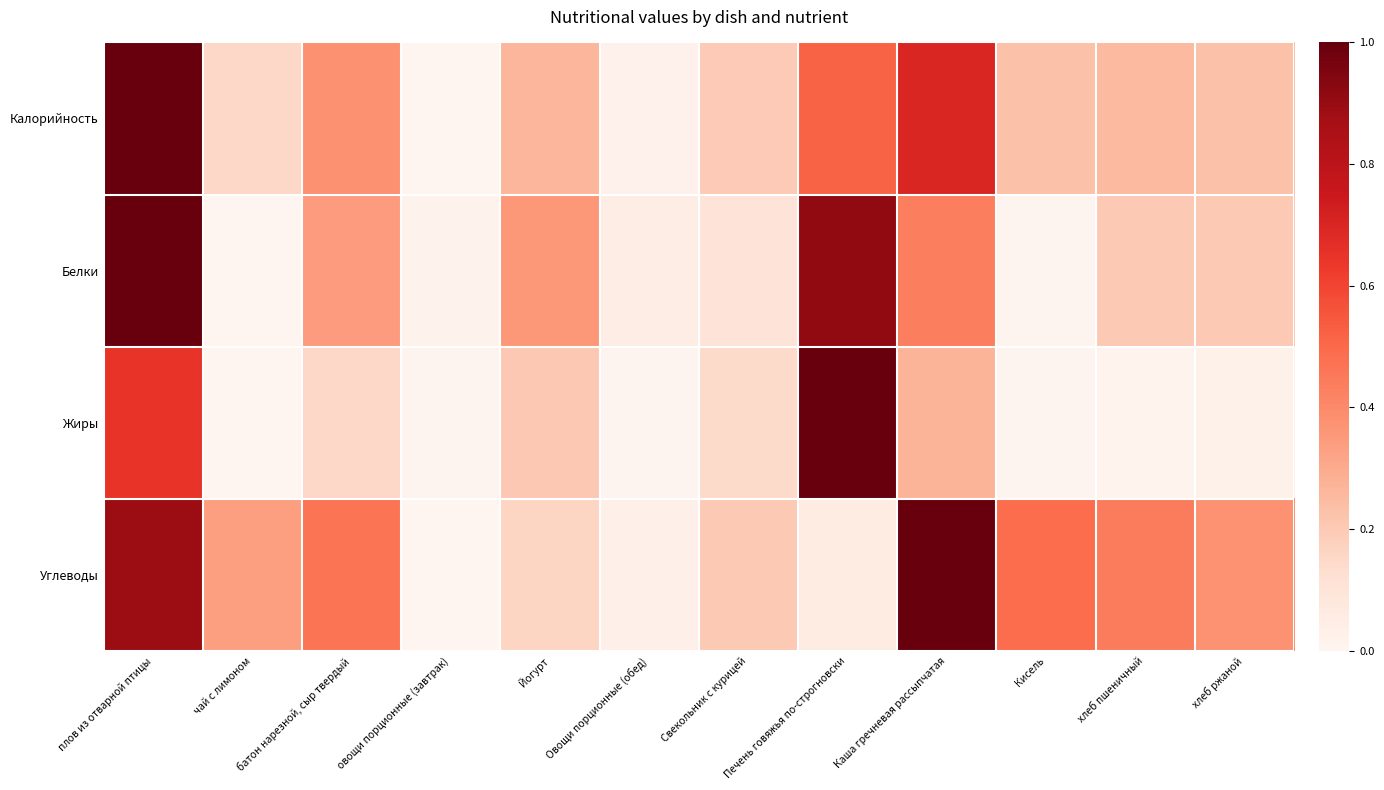

Reading left to right, what are all the values shown in this chart?

Калорийность: плов из отварной птицы=1.0	чай с лимоном=0.2	батон нарезной, сыр твердый=0.4	овощи порционные (завтрак)=0.0	Йогурт=0.3	Овощи порционные (обед)=0.0	Свекольник с курицей=0.2	Печень говяжья по-строгновски=0.5	Каша гречневая рассыпчатая=0.7	Кисель=0.2	хлеб пшеничный=0.3	хлеб ржаной=0.2
Белки: плов из отварной птицы=1.0	чай с лимоном=0.0	батон нарезной, сыр твердый=0.3	овощи порционные (завтрак)=0.0	Йогурт=0.4	Овощи порционные (обед)=0.0	Свекольник с курицей=0.1	Печень говяжья по-строгновски=0.9	Каша гречневая рассыпчатая=0.4	Кисель=0.0	хлеб пшеничный=0.2	хлеб ржаной=0.2
Жиры: плов из отварной птицы=0.7	чай с лимоном=0.0	батон нарезной, сыр твердый=0.2	овощи порционные (завтрак)=0.0	Йогурт=0.2	Овощи порционные (обед)=0.0	Свекольник с курицей=0.1	Печень говяжья по-строгновски=1.0	Каша гречневая рассыпчатая=0.3	Кисель=0.0	хлеб пшеничный=0.0	хлеб ржаной=0.0
Углеводы: плов из отварной птицы=0.9	чай с лимоном=0.3	батон нарезной, сыр твердый=0.5	овощи порционные (завтрак)=0.0	Йогурт=0.2	Овощи порционные (обед)=0.0	Свекольник с курицей=0.2	Печень говяжья по-строгновски=0.1	Каша гречневая рассыпчатая=1.0	Кисель=0.5	хлеб пшеничный=0.4	хлеб ржаной=0.4